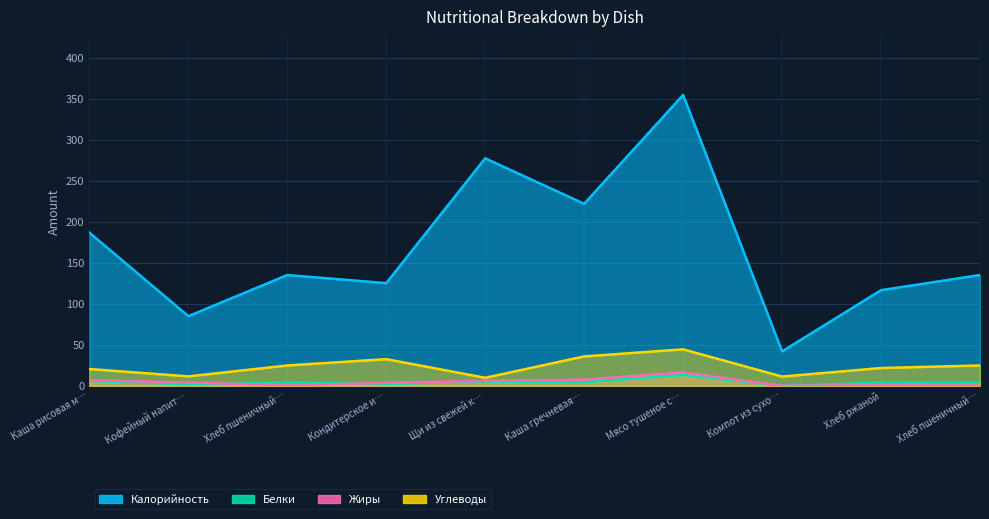

Is the value of Жиры at Мясо тушеное с… greater than the value of Калорийность at Кофейный напит…?

No